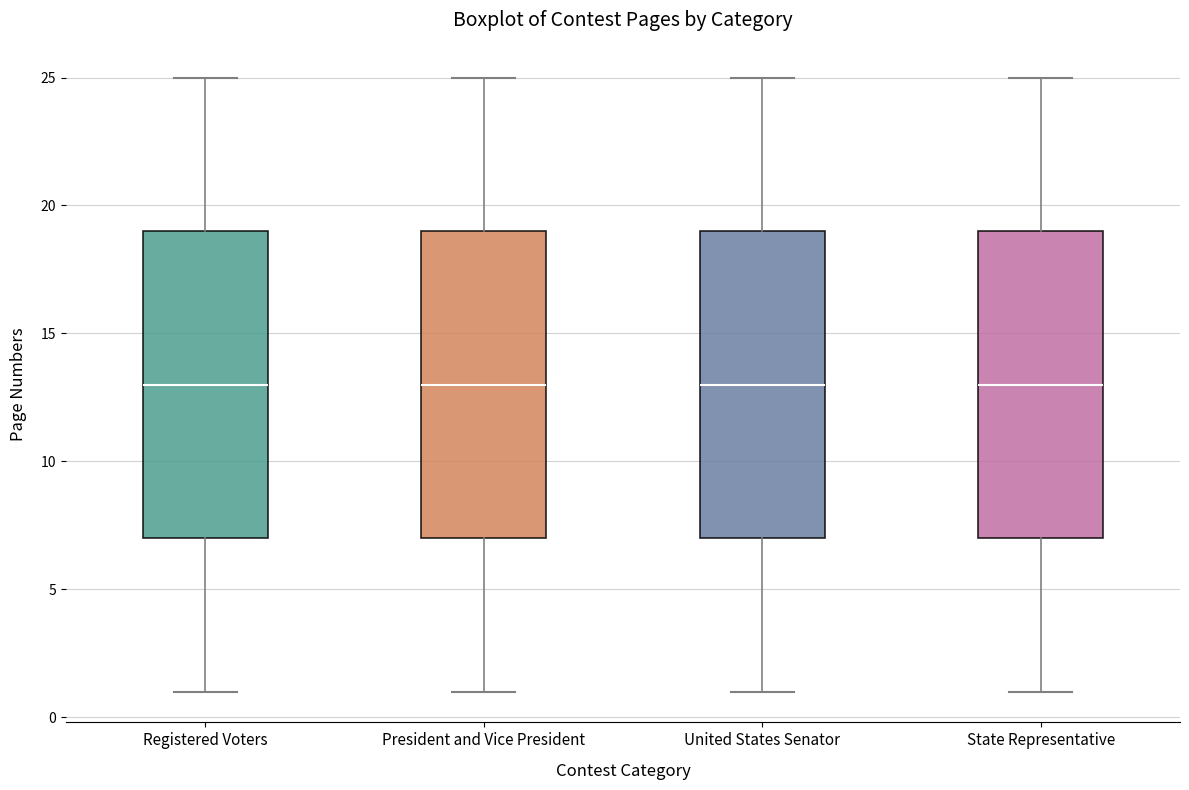

Reading left to right, transcribe this box plot: for each box, give where its median line is, the range the box spans, and where its two whiskers end, as read against the y-axis. The values are not printed on the chart, so give them approximately, as read against the axis.

Registered Voters: median 13, box 7 to 19, whiskers 1 to 25
President and Vice President: median 13, box 7 to 19, whiskers 1 to 25
United States Senator: median 13, box 7 to 19, whiskers 1 to 25
State Representative: median 13, box 7 to 19, whiskers 1 to 25